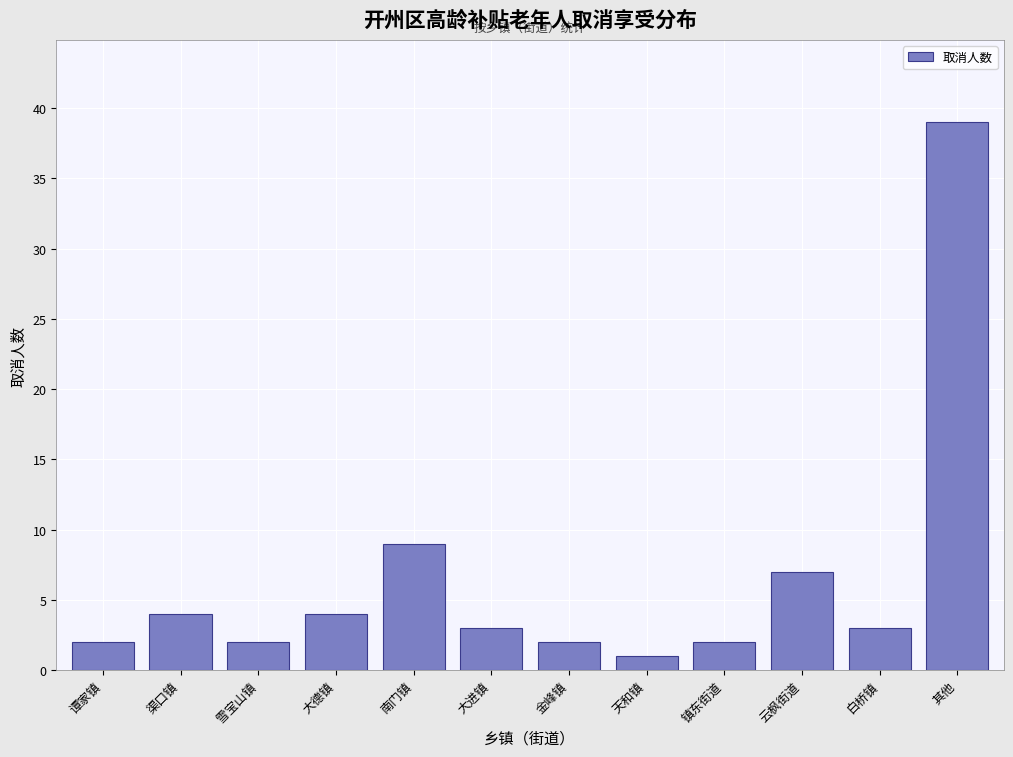

Reading left to right, what are all the values shown in this chart?

谭家镇=2	渠口镇=4	雪宝山镇=2	大德镇=4	南门镇=9	大进镇=3	金峰镇=2	天和镇=1	镇东街道=2	云枫街道=7	白桥镇=3	其他=39